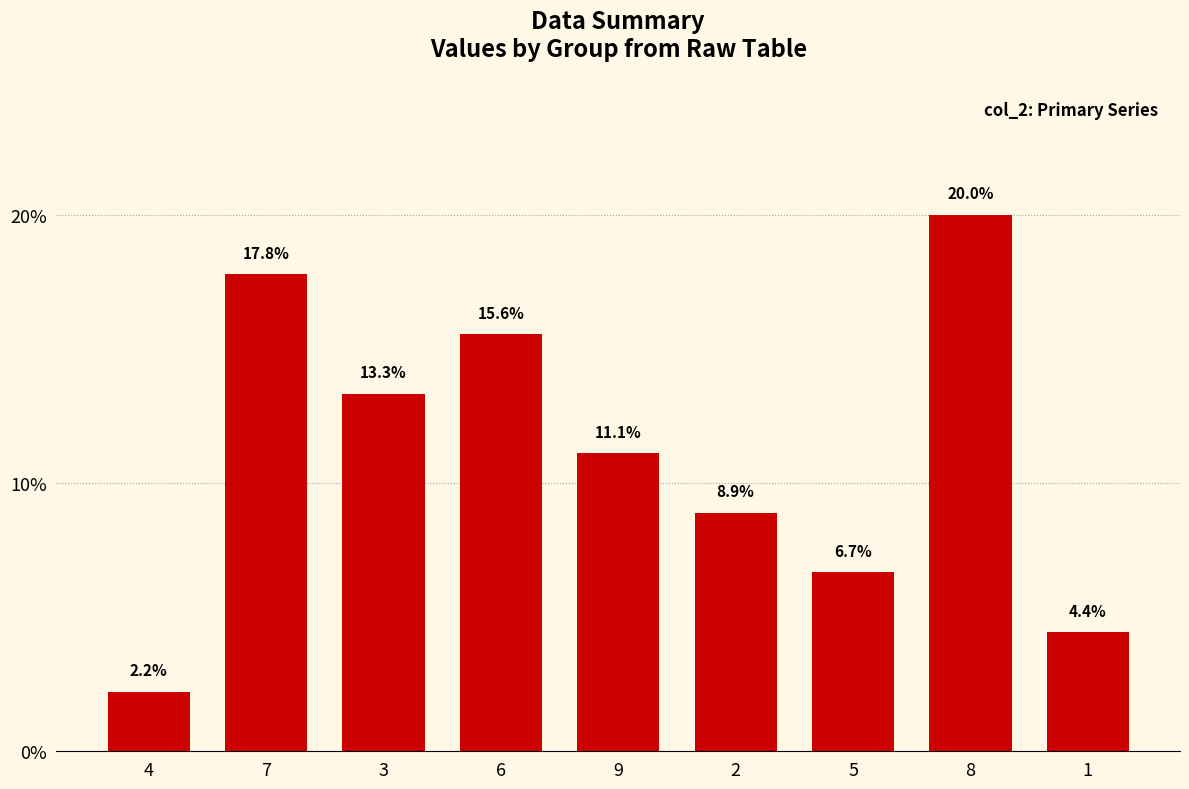

Where is the data nearest to the value 11?

9